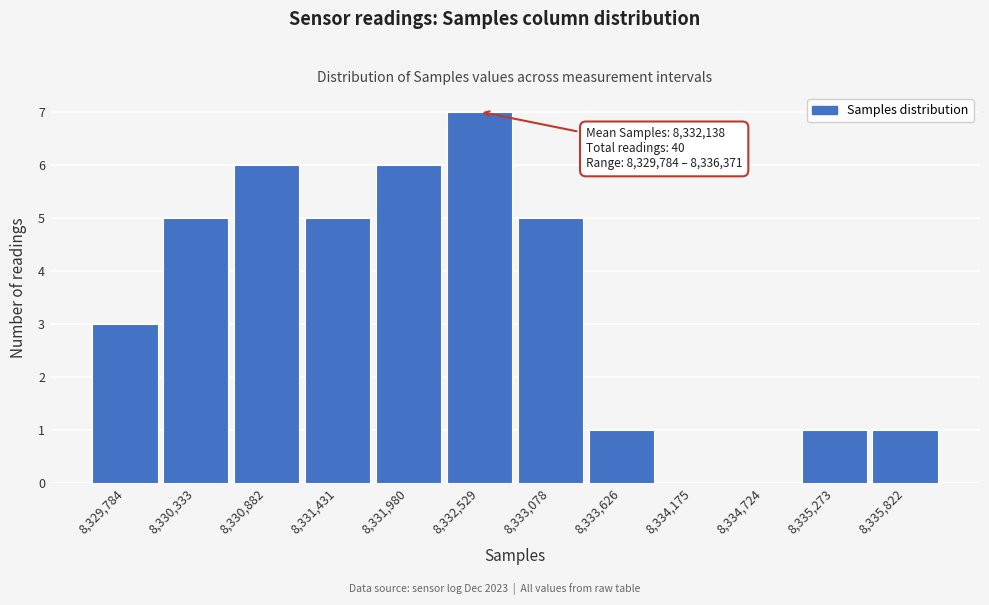

Reading left to right, what are all the values shown in this chart?

8,329,784=3	8,330,333=5	8,330,882=6	8,331,431=5	8,331,980=6	8,332,529=7	8,333,078=5	8,333,626=1	8,334,175=0	8,334,724=0	8,335,273=1	8,335,822=1